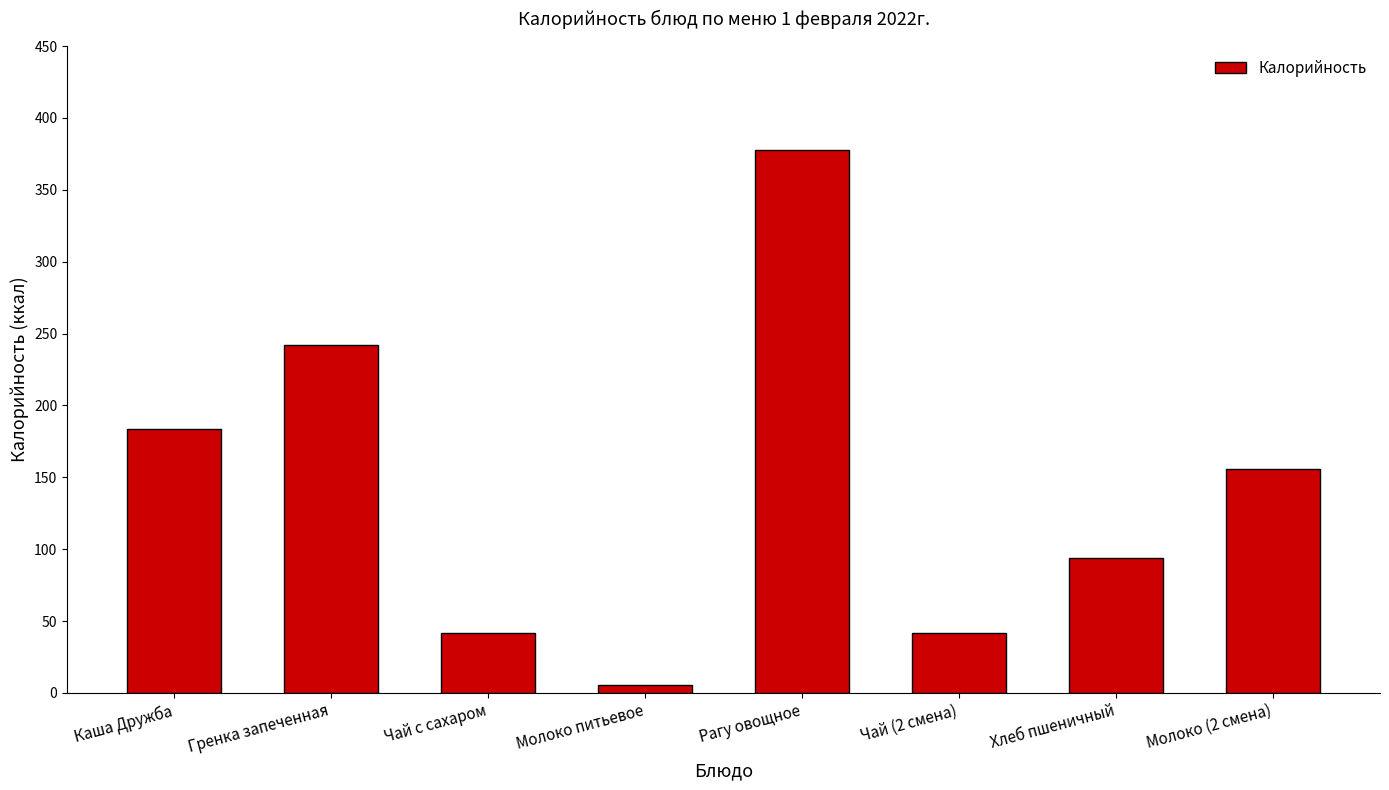

What is the average value?

142.7